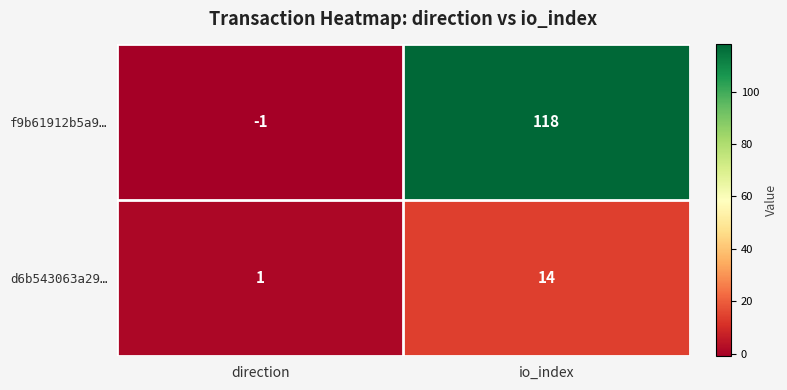

Which series changed the most between direction and io_index?

f9b61912b5a9…